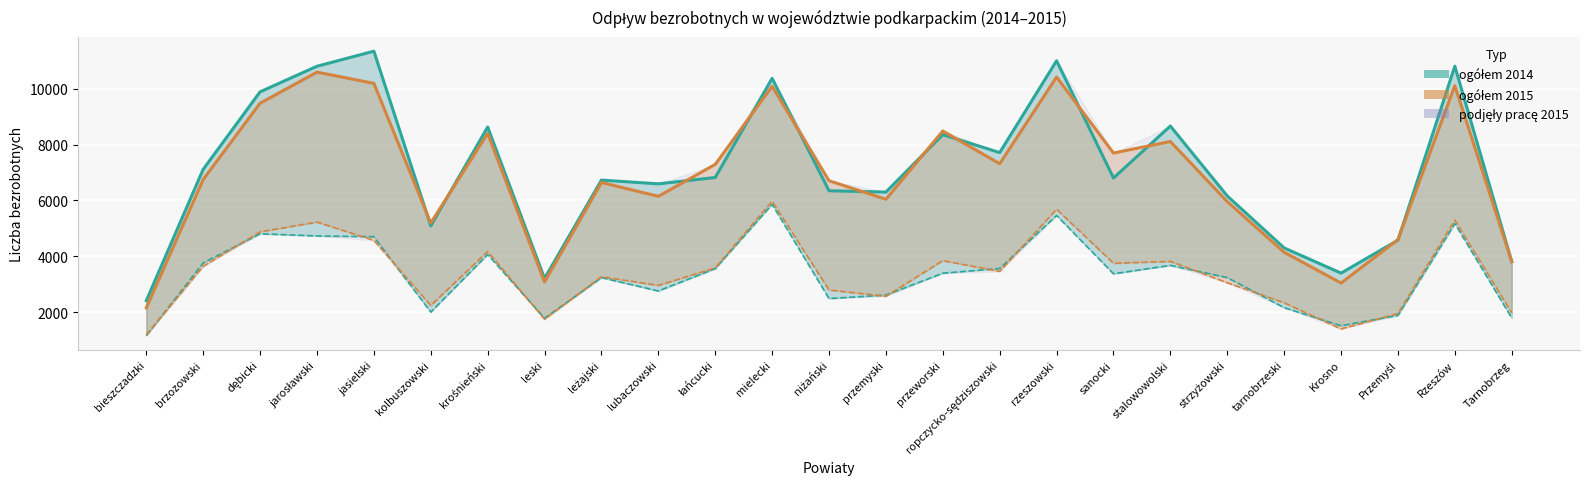

True or false: podjęły pracę 2015 has a value of 409 at Krosno.

False